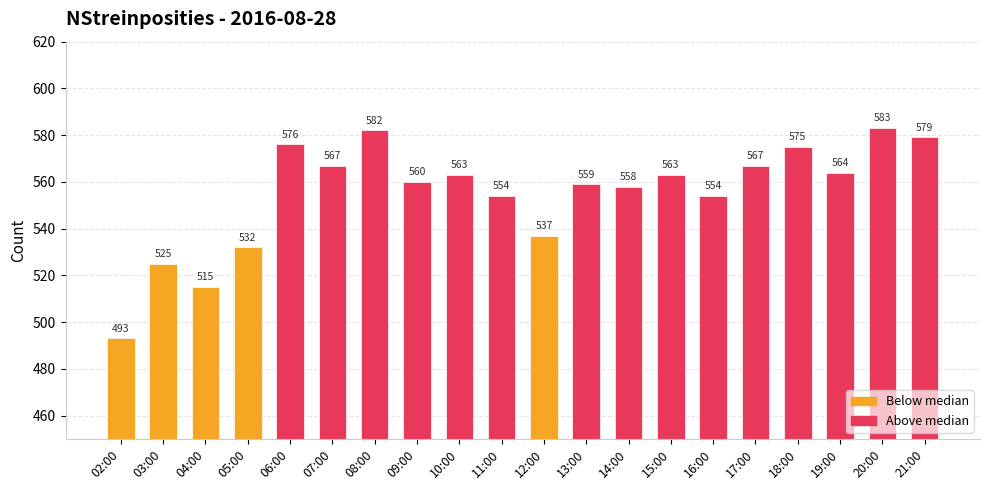

Reading left to right, what are all the values shown in this chart?

493	525	515	532	576	567	582	560	563	554	537	559	558	563	554	567	575	564	583	579